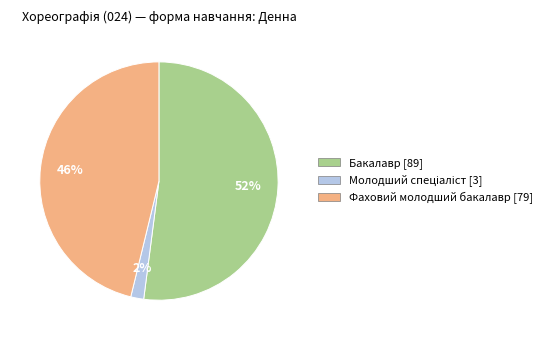

What percentage is the Бакалавр slice, to the nearest percent?

52%